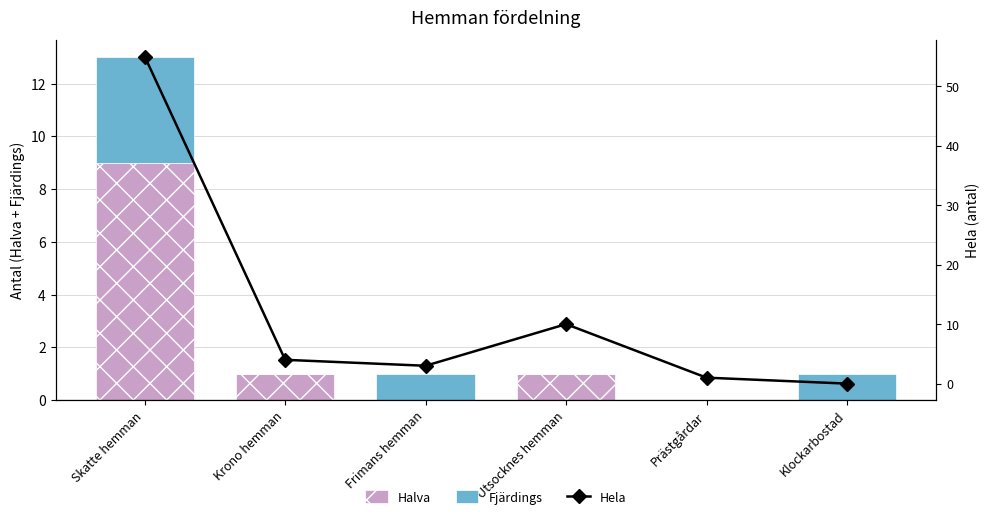

At which label does Hela first exceed 4?

Skatte hemman